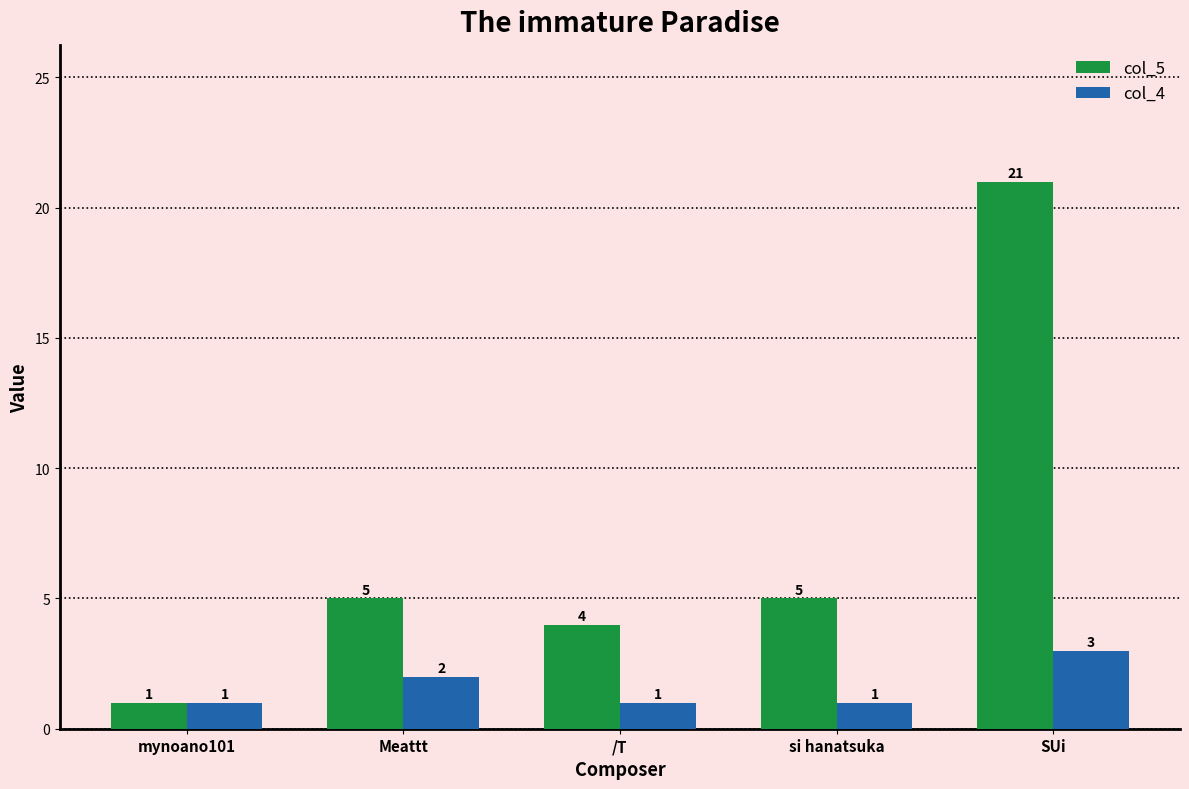

Count the number of categories in the chart.

5